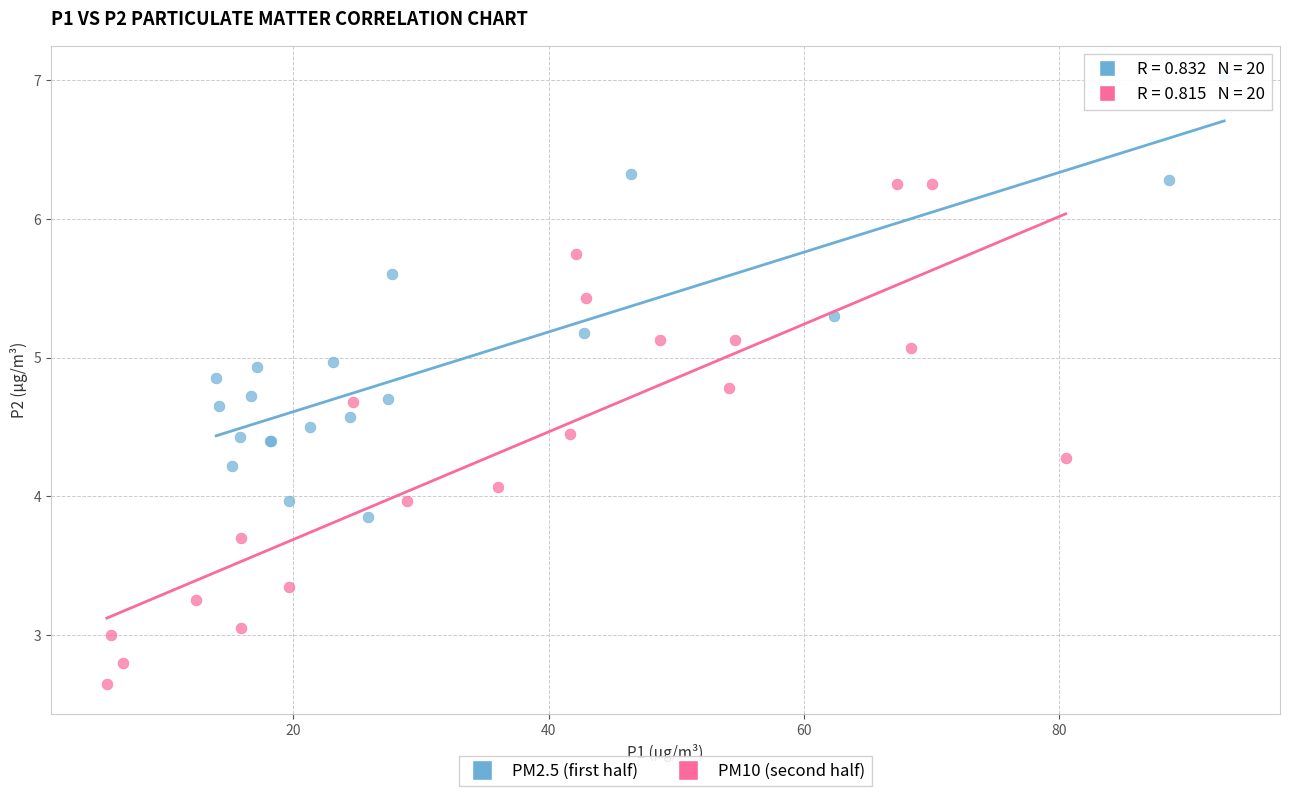

Which series contains the lowest Y value?

PM10 (second half)